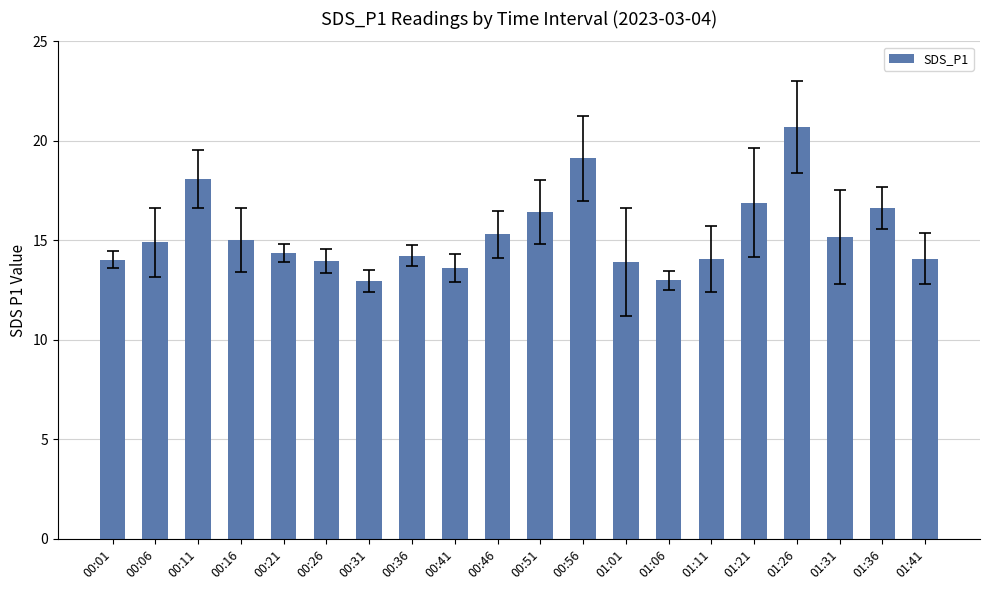

Does the chart contain any negative values?

No